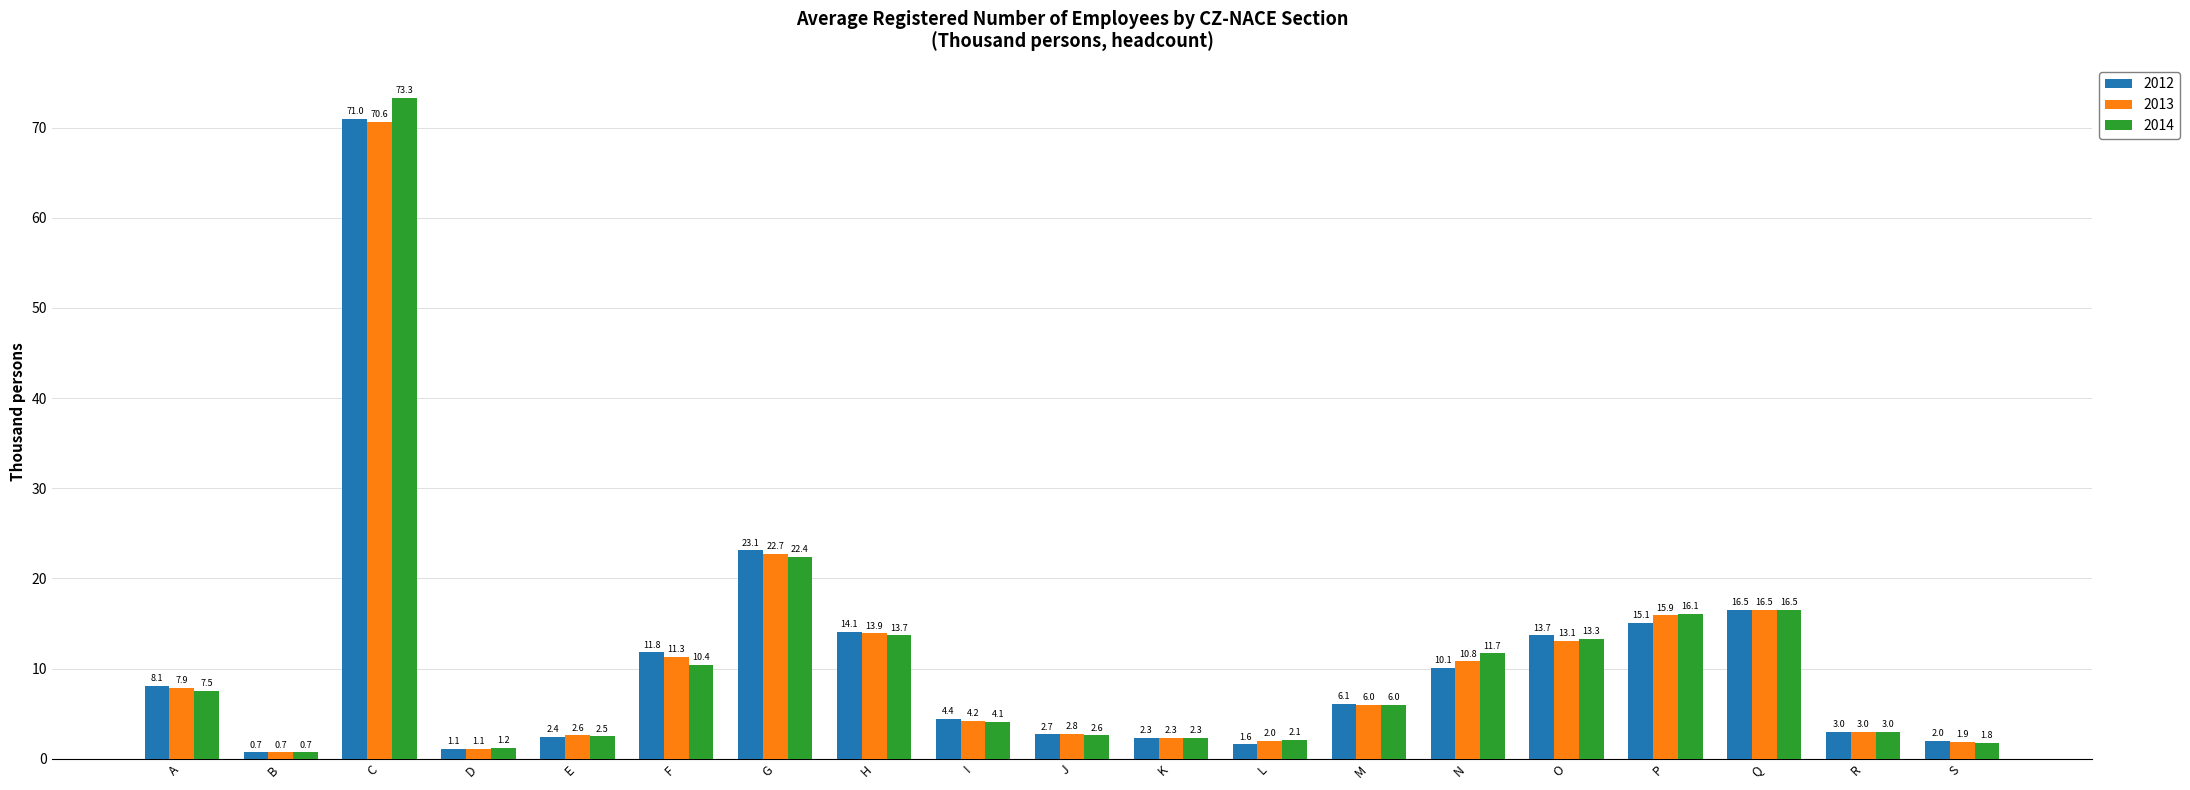

What is the minimum value for 2014?

0.7